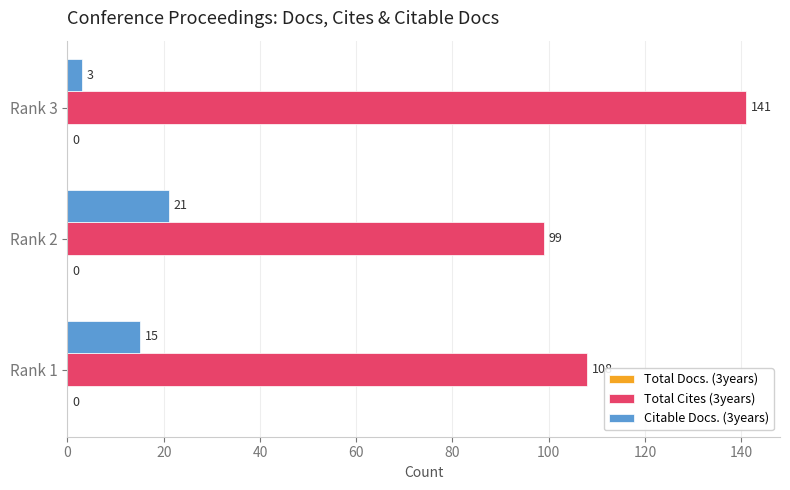

True or false: Total Cites (3years) has a value of 58 at Rank 1.

False